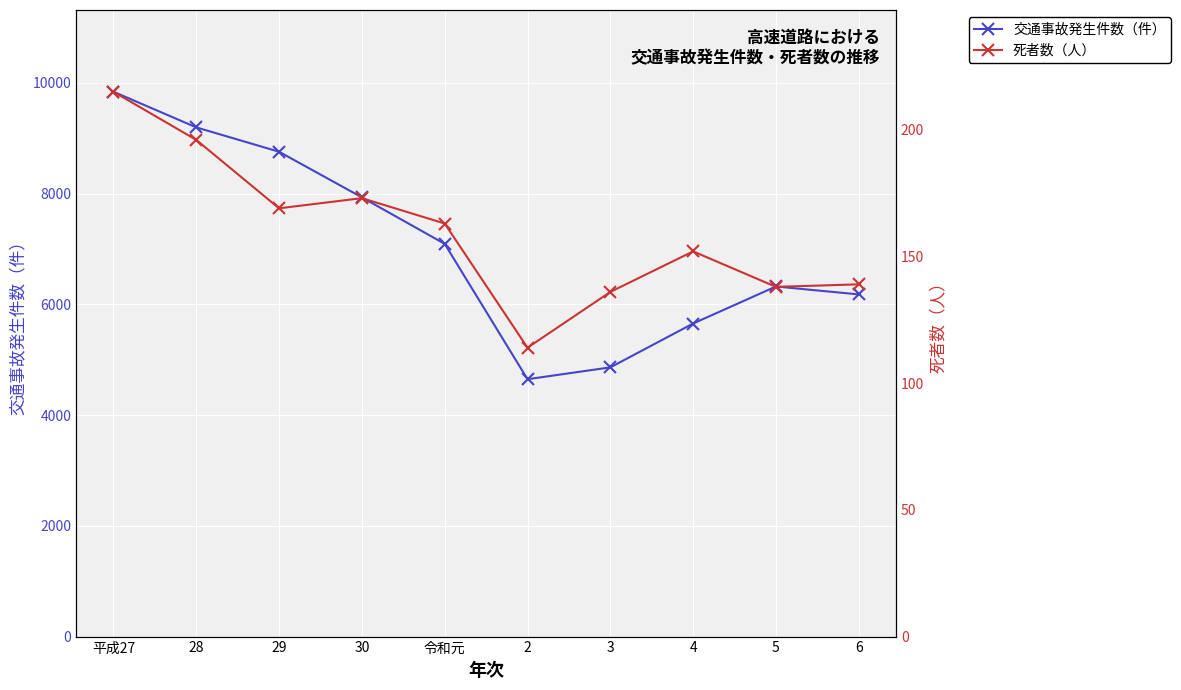

Reading left to right, list all the values displayed in this chart.

交通事故発生件数（件）: 9842	9198	8758	7934	7094	4649	4863	5655	6324	6181
死者数（人）: 215	196	169	173	163	114	136	152	138	139